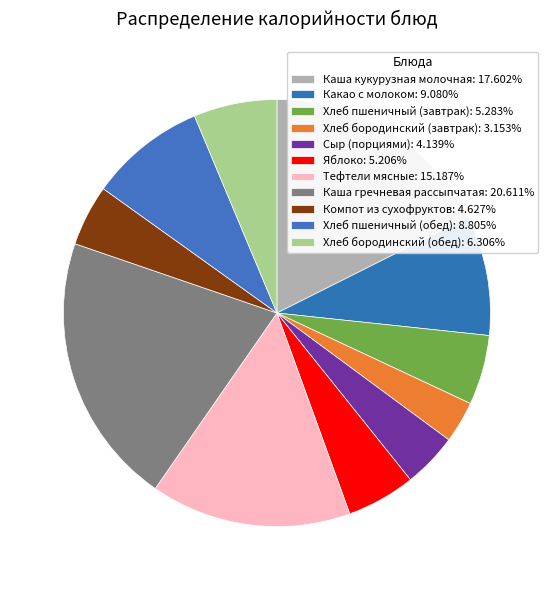

Which category has the smallest portion of the pie?

Хлеб бородинский (завтрак)